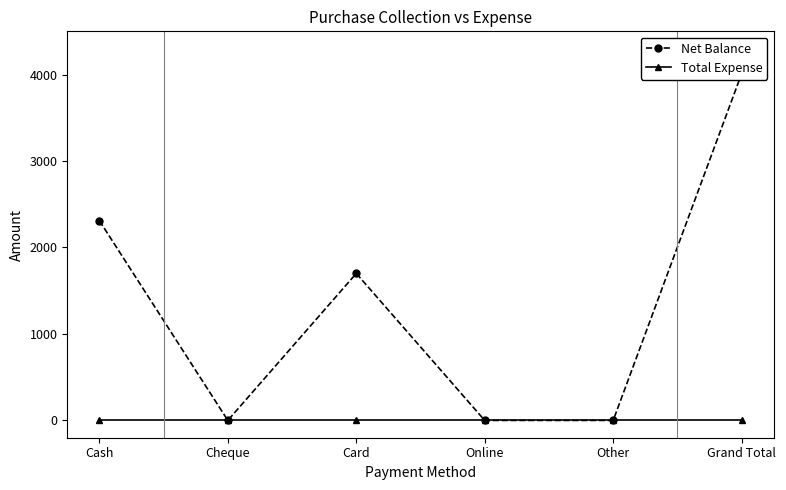

True or false: Net Balance and Total Expense cross at least once.

False